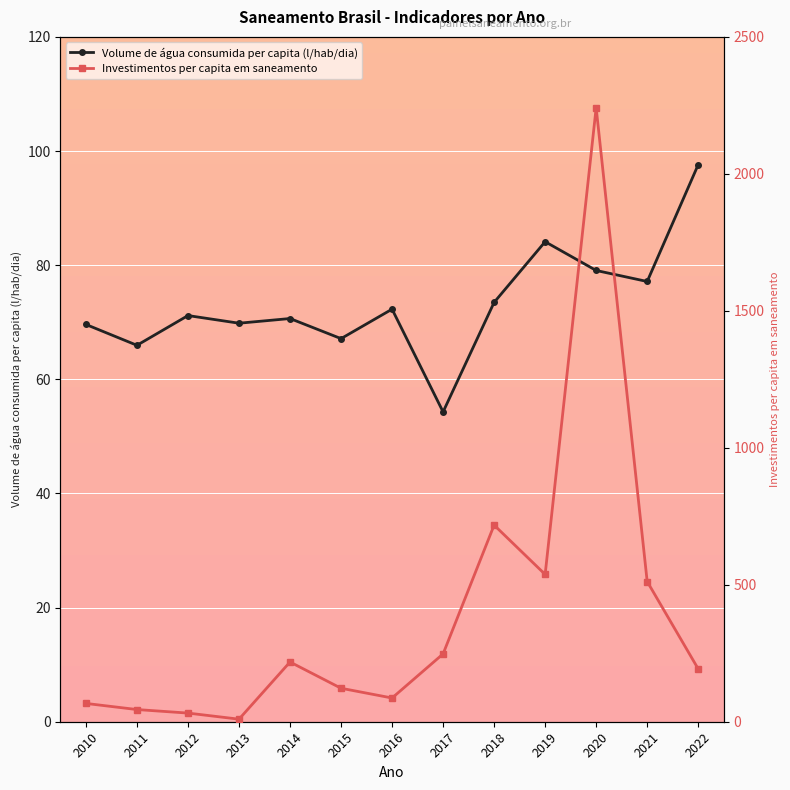

True or false: Volume de água consumida per capita (l/hab/dia) has a value of 69.6 at 2010.

True